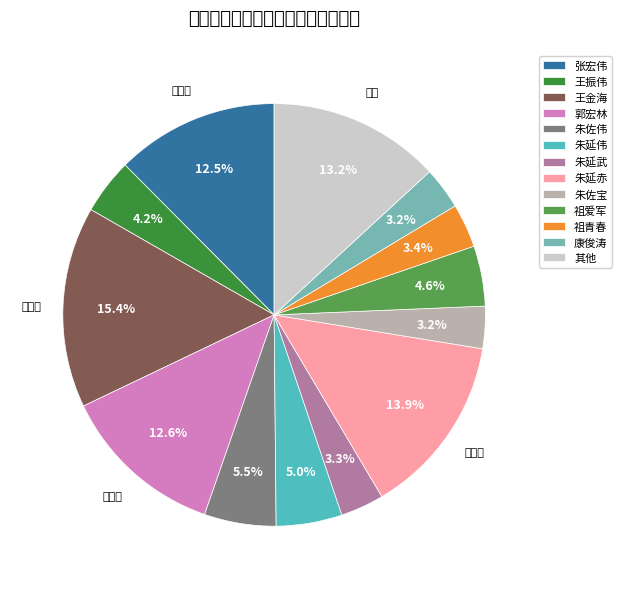

Is there any slice that represents more than half of the pie?

No